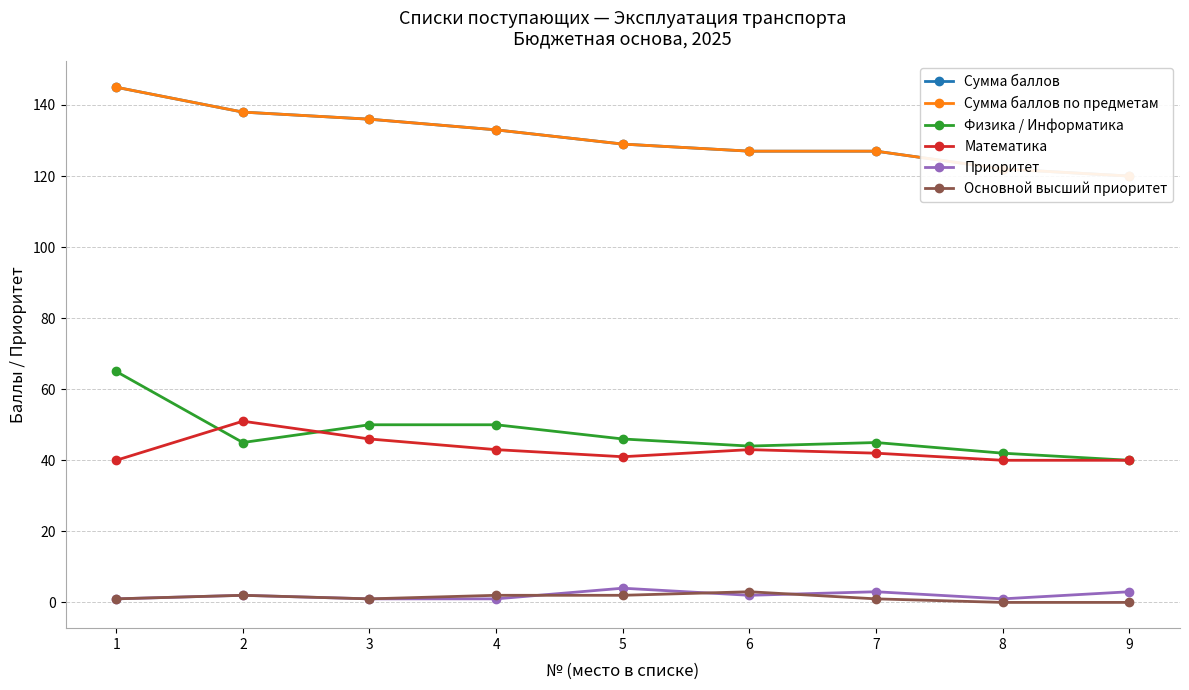

Is it true that Физика / Информатика equals 86 at 4?

False